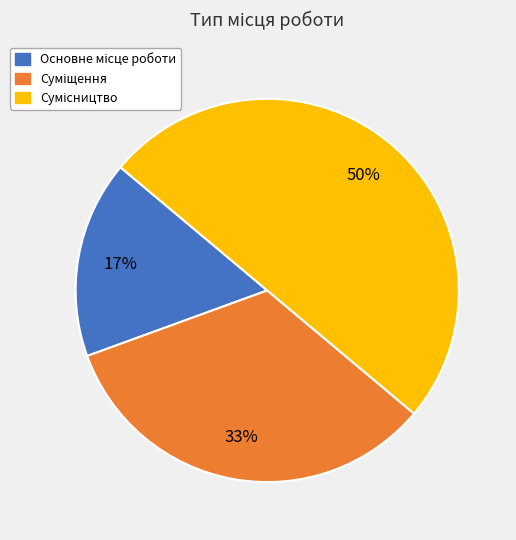

To the nearest percent, what is the difference between the largest and smallest slice percentages?

33%